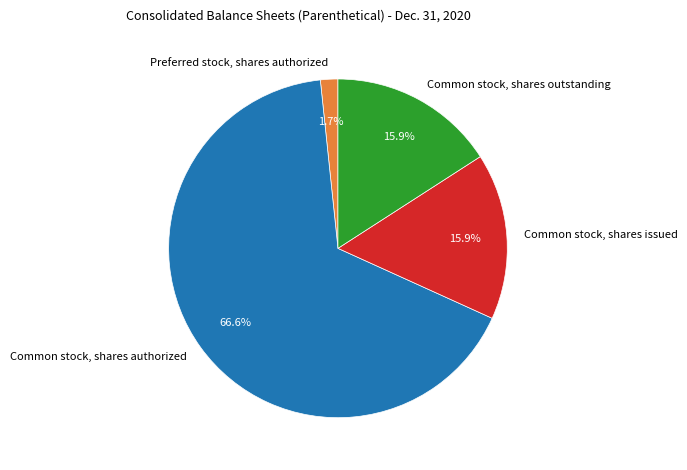

How much of the chart is everything except Common stock, shares outstanding?

84.1%